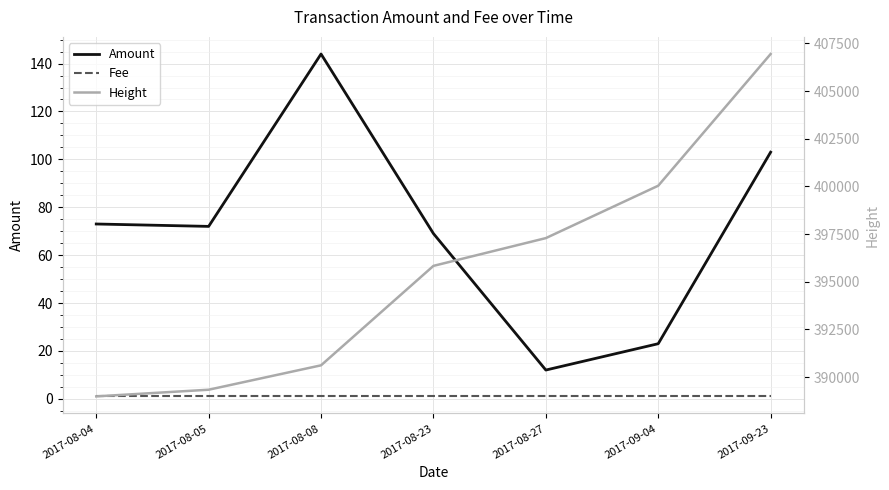

How many interior local valleys does the Amount series have?

2